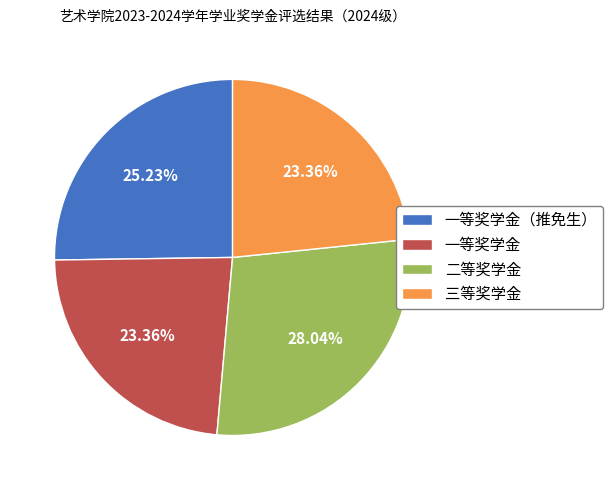

Does 一等奖学金 account for over 50% of the chart?

No